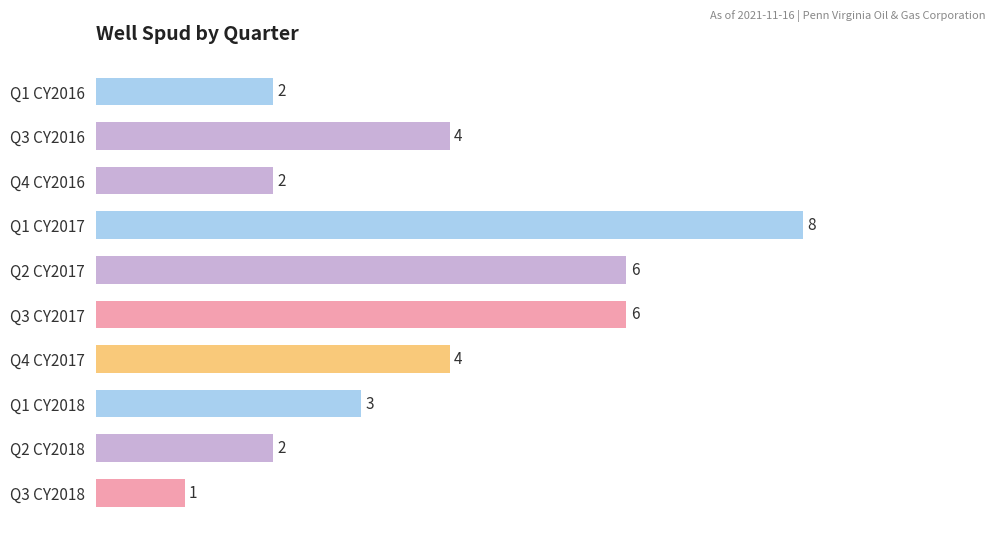

What is the average value?

4